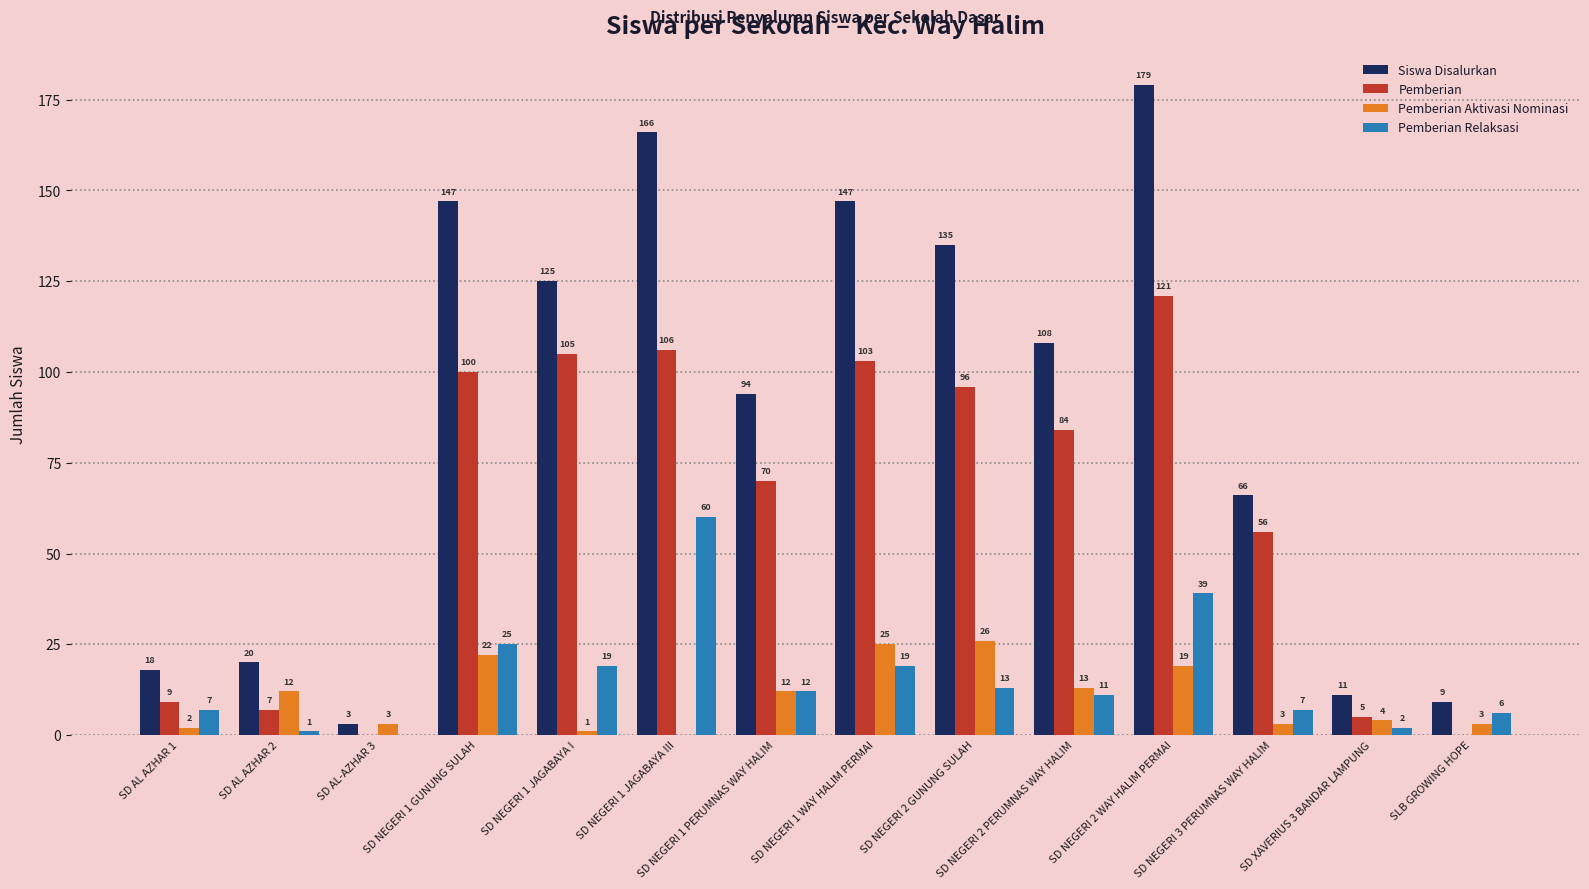

Reading left to right, transcribe all the data shown in this chart.

Siswa Disalurkan: SD AL AZHAR 1=18	SD AL AZHAR 2=20	SD AL-AZHAR 3=3	SD NEGERI 1 GUNUNG SULAH=147	SD NEGERI 1 JAGABAYA I=125	SD NEGERI 1 JAGABAYA III=166	SD NEGERI 1 PERUMNAS WAY HALIM=94	SD NEGERI 1 WAY HALIM PERMAI=147	SD NEGERI 2 GUNUNG SULAH=135	SD NEGERI 2 PERUMNAS WAY HALIM=108	SD NEGERI 2 WAY HALIM PERMAI=179	SD NEGERI 3 PERUMNAS WAY HALIM=66	SD XAVERIUS 3 BANDAR LAMPUNG=11	SLB GROWING HOPE=9
Pemberian: SD AL AZHAR 1=9	SD AL AZHAR 2=7	SD AL-AZHAR 3=0	SD NEGERI 1 GUNUNG SULAH=100	SD NEGERI 1 JAGABAYA I=105	SD NEGERI 1 JAGABAYA III=106	SD NEGERI 1 PERUMNAS WAY HALIM=70	SD NEGERI 1 WAY HALIM PERMAI=103	SD NEGERI 2 GUNUNG SULAH=96	SD NEGERI 2 PERUMNAS WAY HALIM=84	SD NEGERI 2 WAY HALIM PERMAI=121	SD NEGERI 3 PERUMNAS WAY HALIM=56	SD XAVERIUS 3 BANDAR LAMPUNG=5	SLB GROWING HOPE=0
Pemberian Aktivasi Nominasi: SD AL AZHAR 1=2	SD AL AZHAR 2=12	SD AL-AZHAR 3=3	SD NEGERI 1 GUNUNG SULAH=22	SD NEGERI 1 JAGABAYA I=1	SD NEGERI 1 JAGABAYA III=0	SD NEGERI 1 PERUMNAS WAY HALIM=12	SD NEGERI 1 WAY HALIM PERMAI=25	SD NEGERI 2 GUNUNG SULAH=26	SD NEGERI 2 PERUMNAS WAY HALIM=13	SD NEGERI 2 WAY HALIM PERMAI=19	SD NEGERI 3 PERUMNAS WAY HALIM=3	SD XAVERIUS 3 BANDAR LAMPUNG=4	SLB GROWING HOPE=3
Pemberian Relaksasi: SD AL AZHAR 1=7	SD AL AZHAR 2=1	SD AL-AZHAR 3=0	SD NEGERI 1 GUNUNG SULAH=25	SD NEGERI 1 JAGABAYA I=19	SD NEGERI 1 JAGABAYA III=60	SD NEGERI 1 PERUMNAS WAY HALIM=12	SD NEGERI 1 WAY HALIM PERMAI=19	SD NEGERI 2 GUNUNG SULAH=13	SD NEGERI 2 PERUMNAS WAY HALIM=11	SD NEGERI 2 WAY HALIM PERMAI=39	SD NEGERI 3 PERUMNAS WAY HALIM=7	SD XAVERIUS 3 BANDAR LAMPUNG=2	SLB GROWING HOPE=6